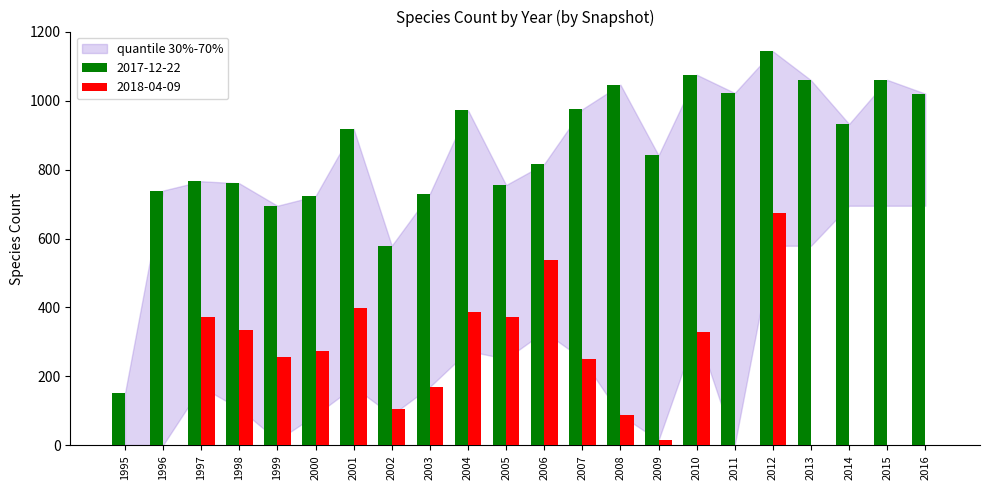

What is the maximum value shown in the chart?

1143